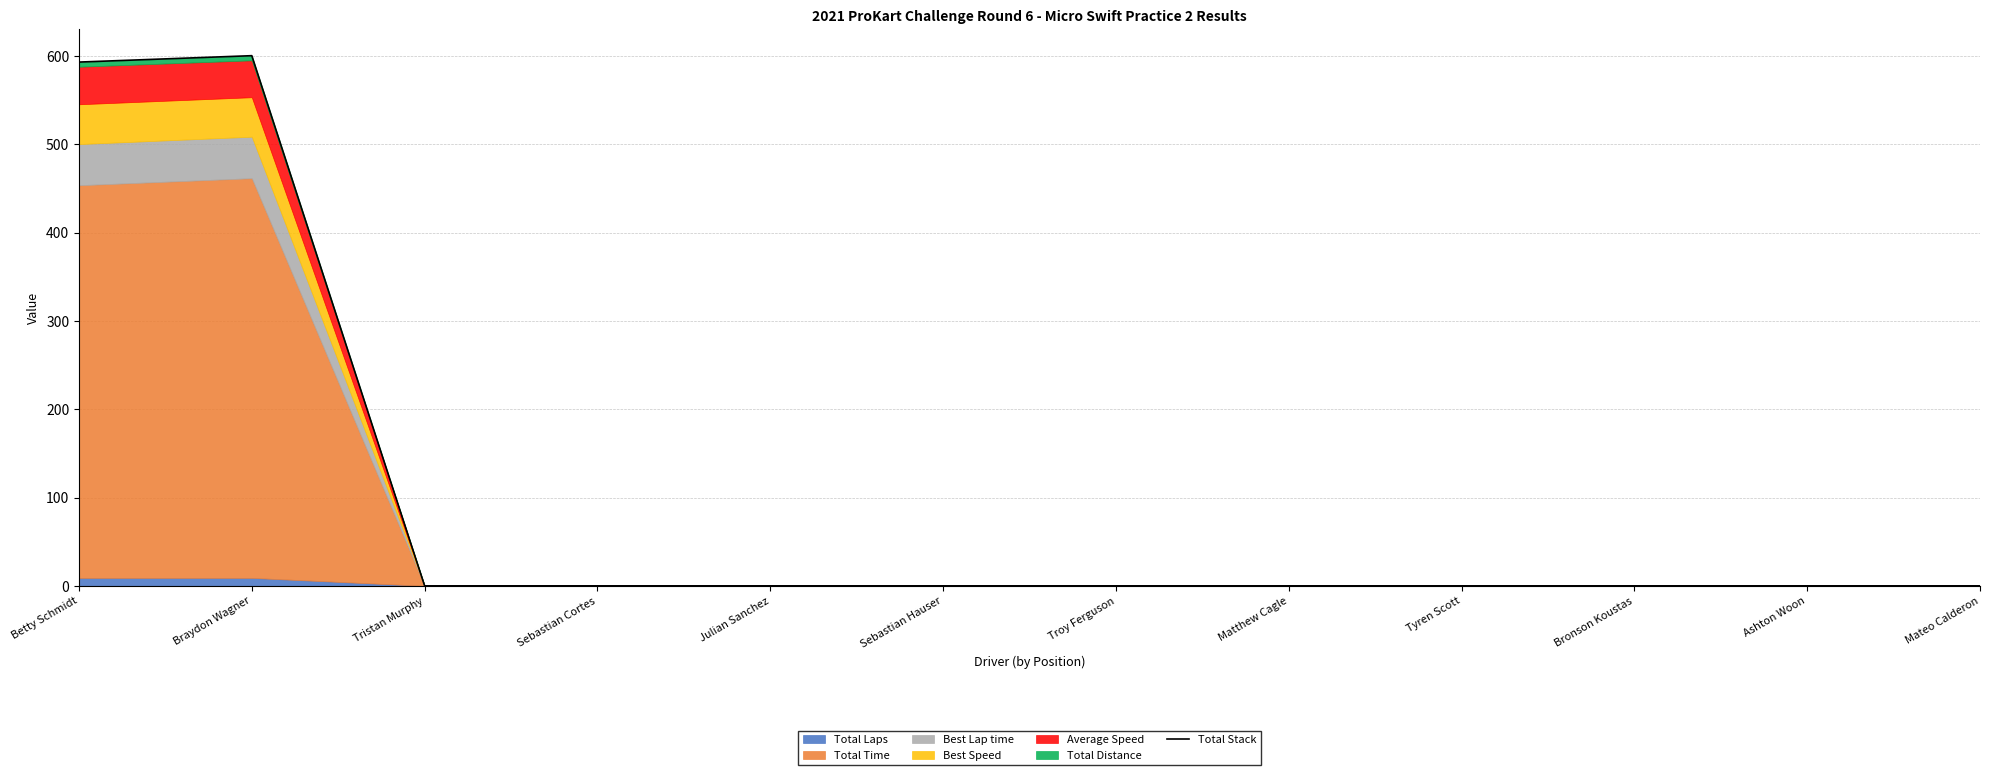

Count the number of categories in the chart.

12